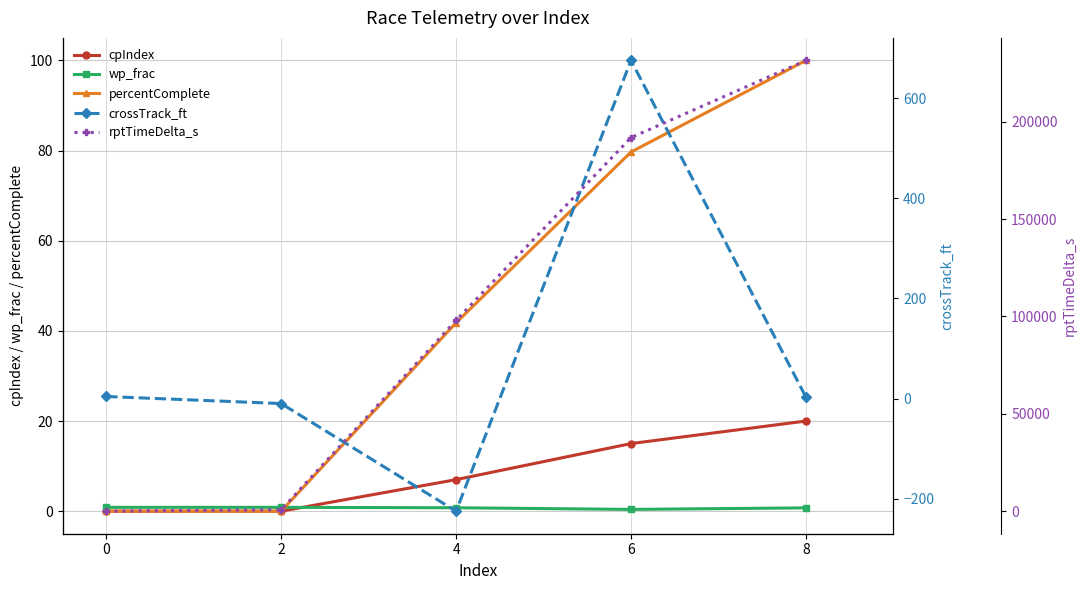

Which category has the highest value in the cpIndex series?

8